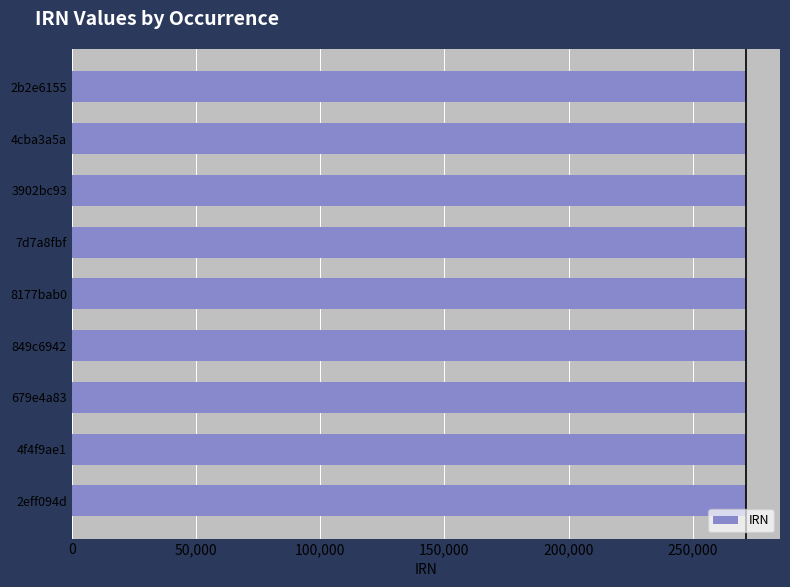

How many bars are there in total?

9